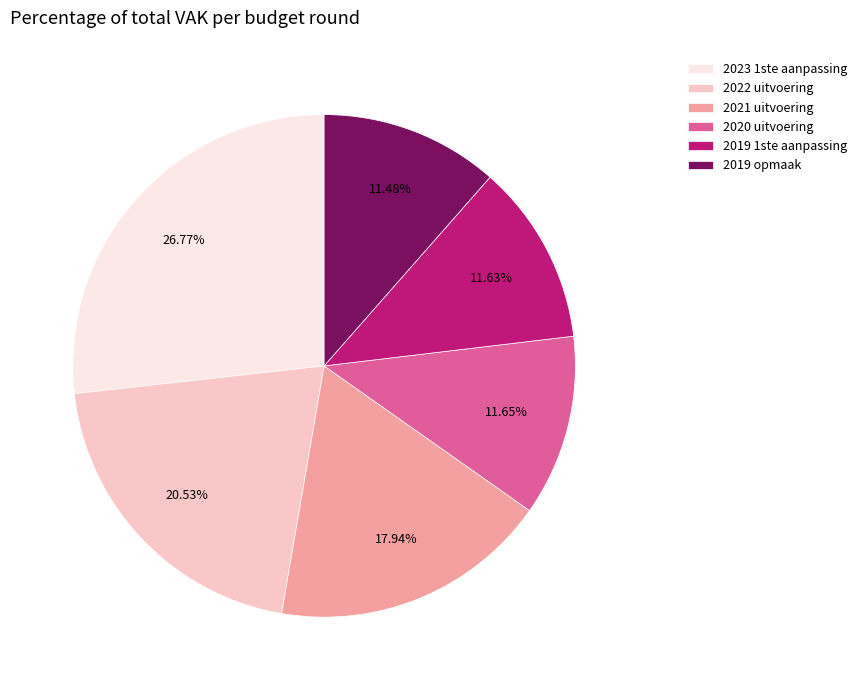

To the nearest percent, what is the difference between the 2023 1ste aanpassing and 2021 uitvoering slice percentages?

9%